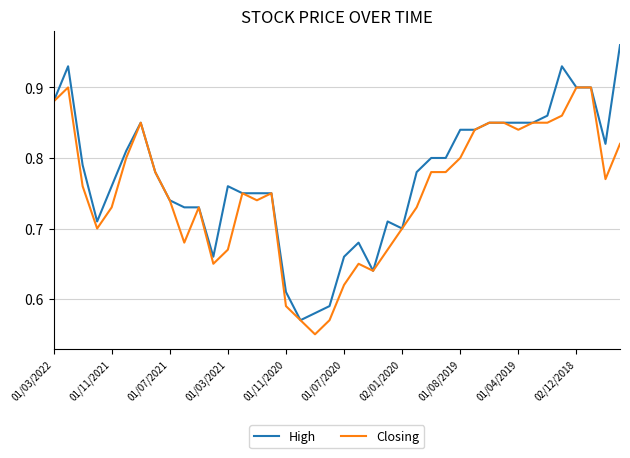

Which series has the largest total across all categories?

High